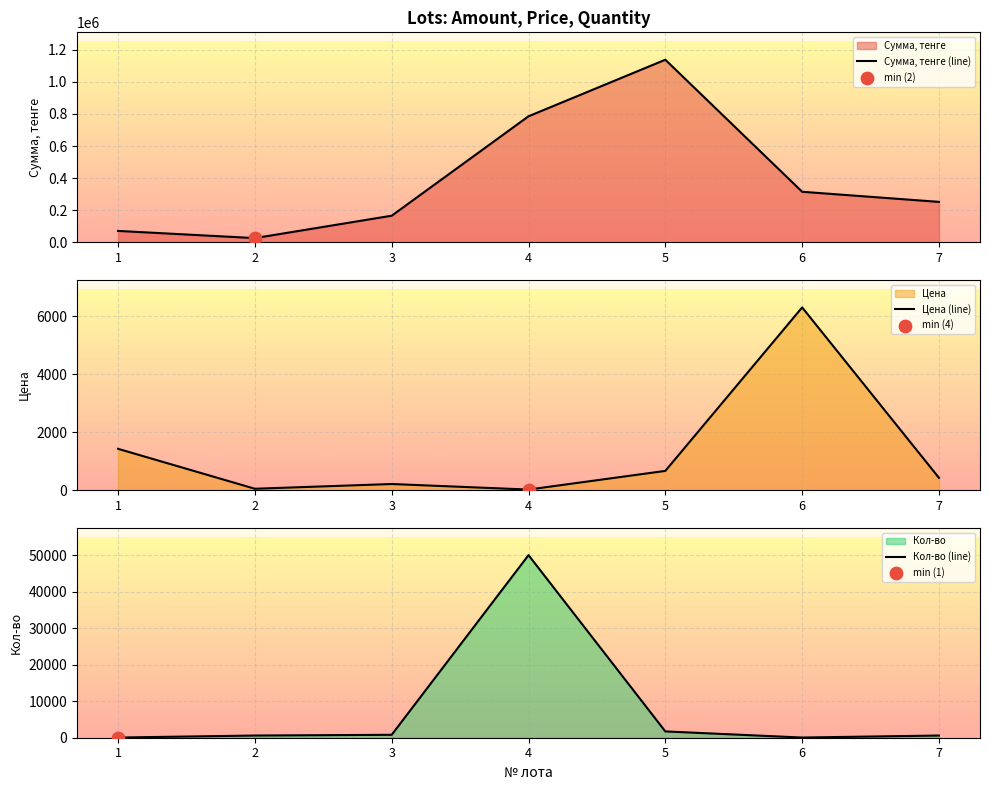

Which series has the largest total across all categories?

Сумма, тенге (line)